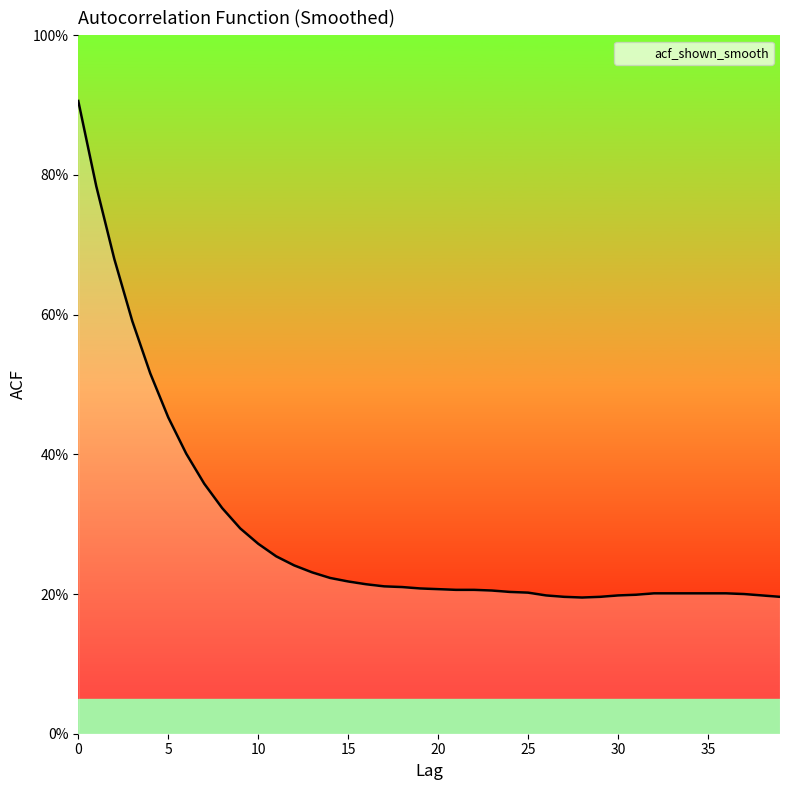

Reading left to right, extract all data points from this chart.

0.9	0.8	0.7	0.6	0.5	0.5	0.4	0.4	0.3	0.3	0.3	0.3	0.2	0.2	0.2	0.2	0.2	0.2	0.2	0.2	0.2	0.2	0.2	0.2	0.2	0.2	0.2	0.2	0.2	0.2	0.2	0.2	0.2	0.2	0.2	0.2	0.2	0.2	0.2	0.2